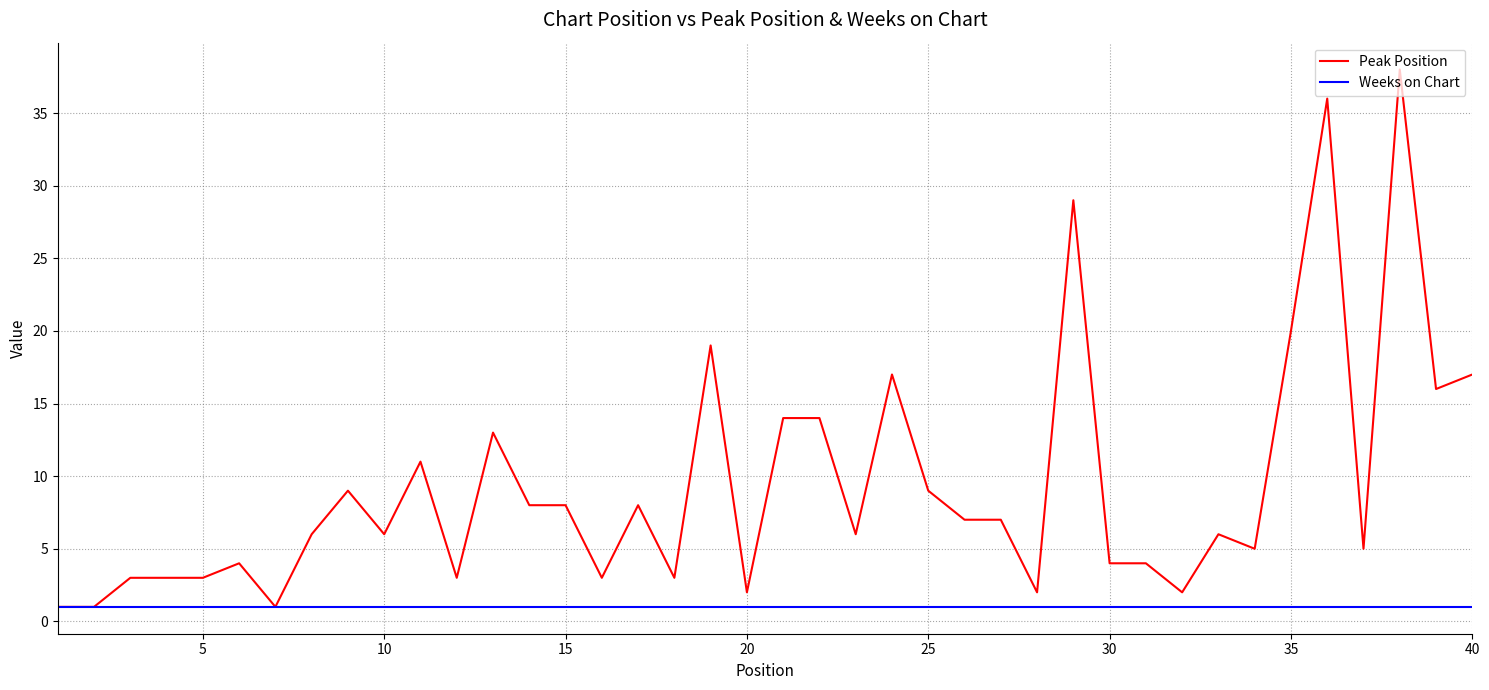

What is the lowest value of the Peak Position series?

1